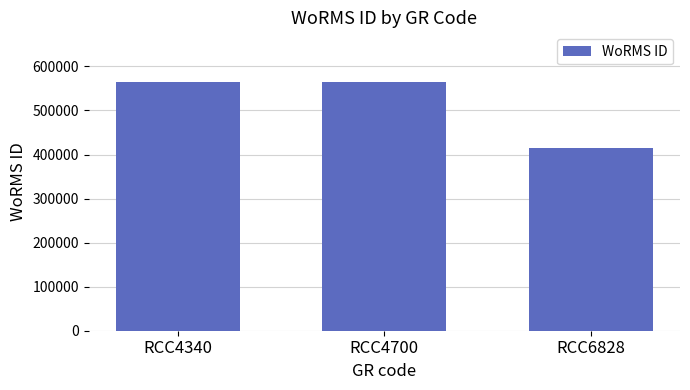

Reading left to right, extract all data points from this chart.

RCC4340=564479	RCC4700=564479	RCC6828=415091